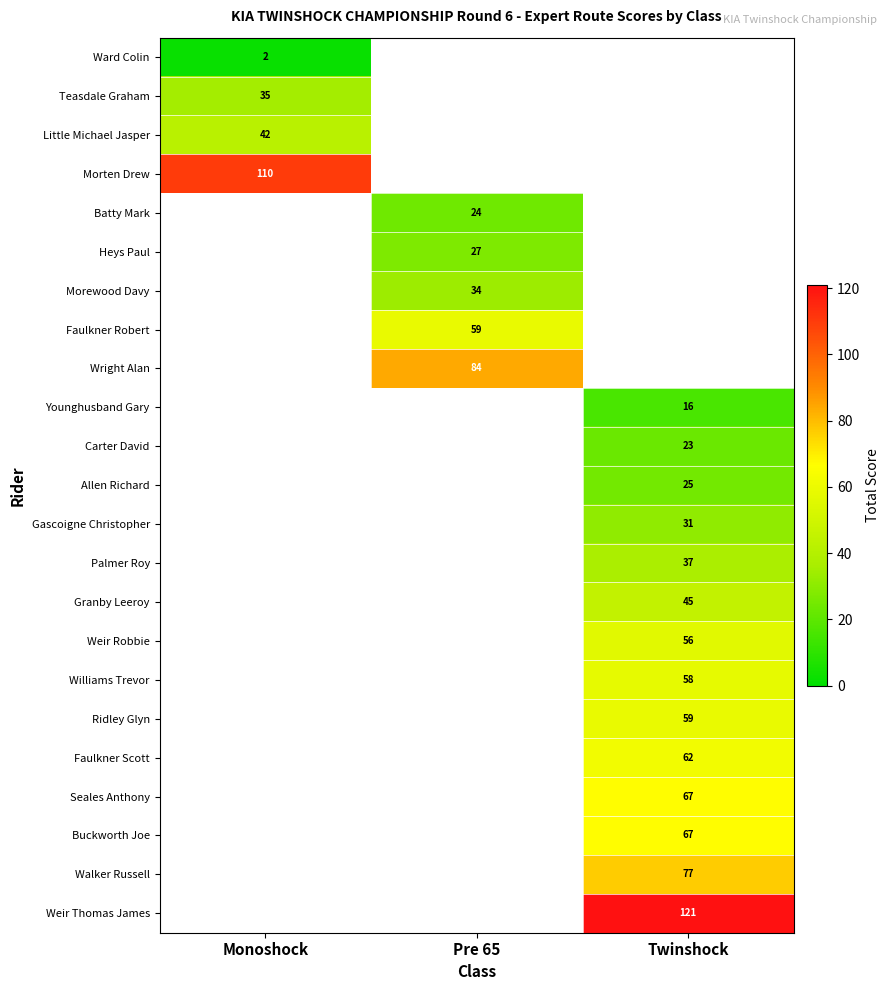

Is the value of Granby Leeroy at Twinshock greater than the value of Faulkner Scott at Twinshock?

No